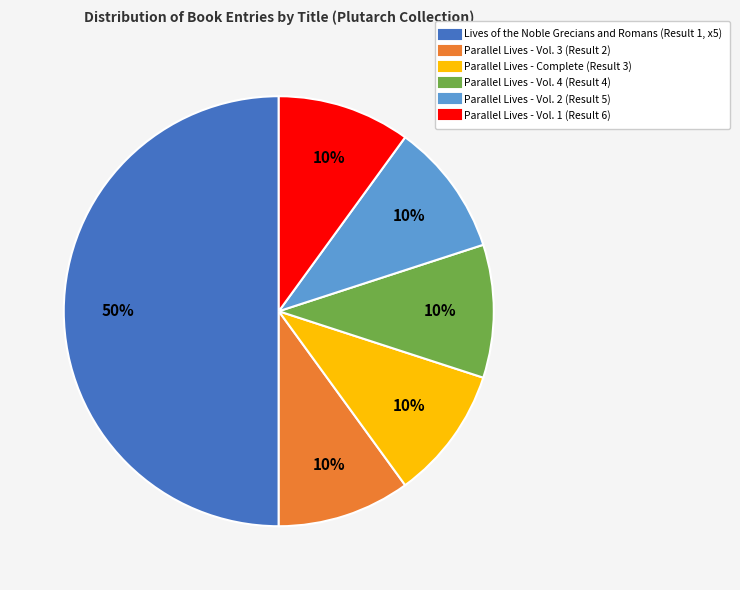

Which has a higher value, Parallel Lives - Vol. 3 or Lives of the Noble Grecians and Romans?

Lives of the Noble Grecians and Romans